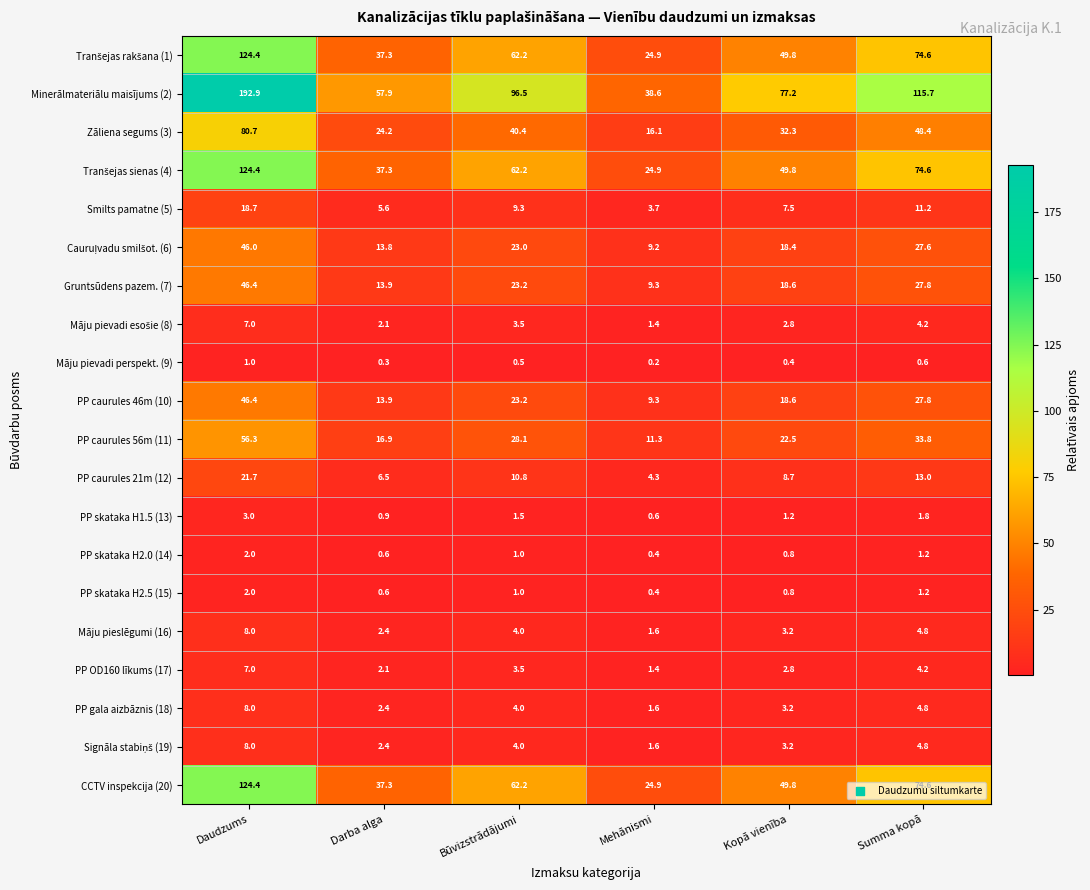

Count the number of categories in the chart.

6